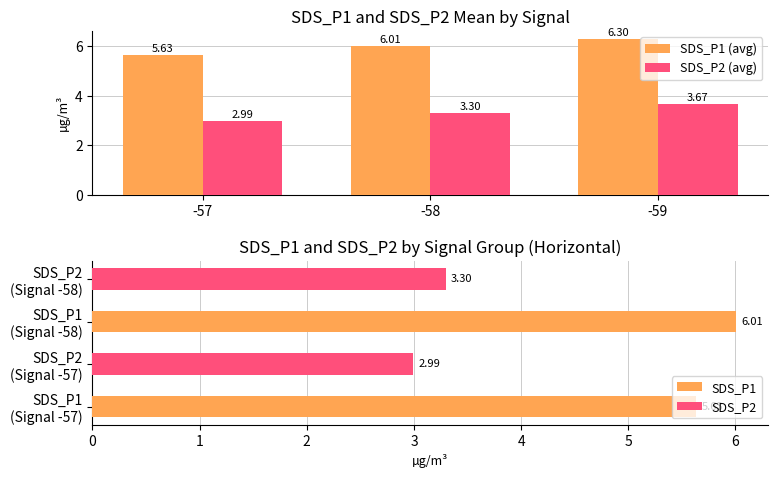

At how many categories does at least one series exceed 3?

3